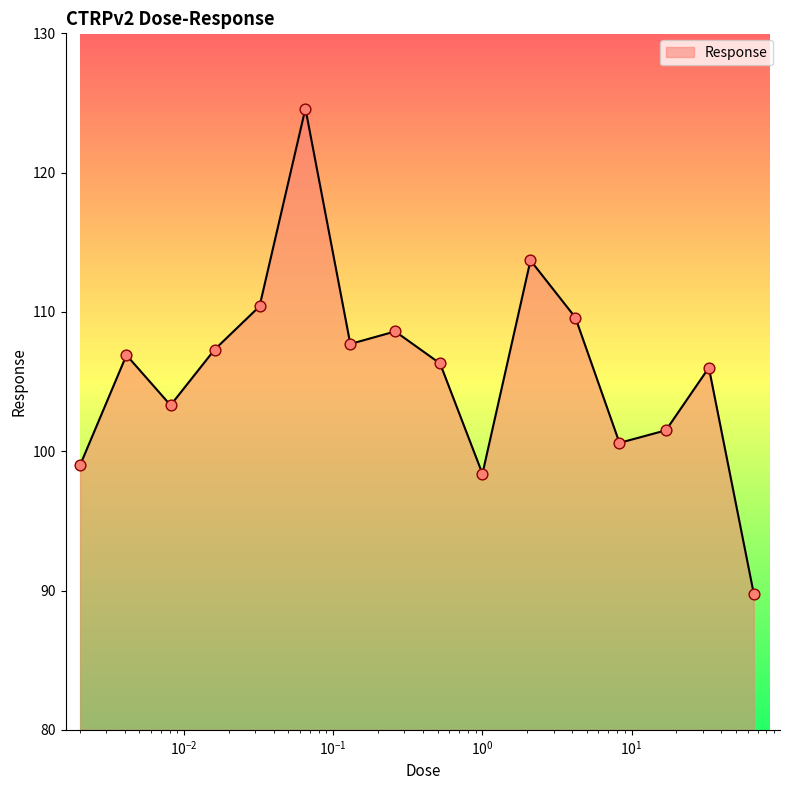

What is the difference between the maximum and minimum values?

34.8